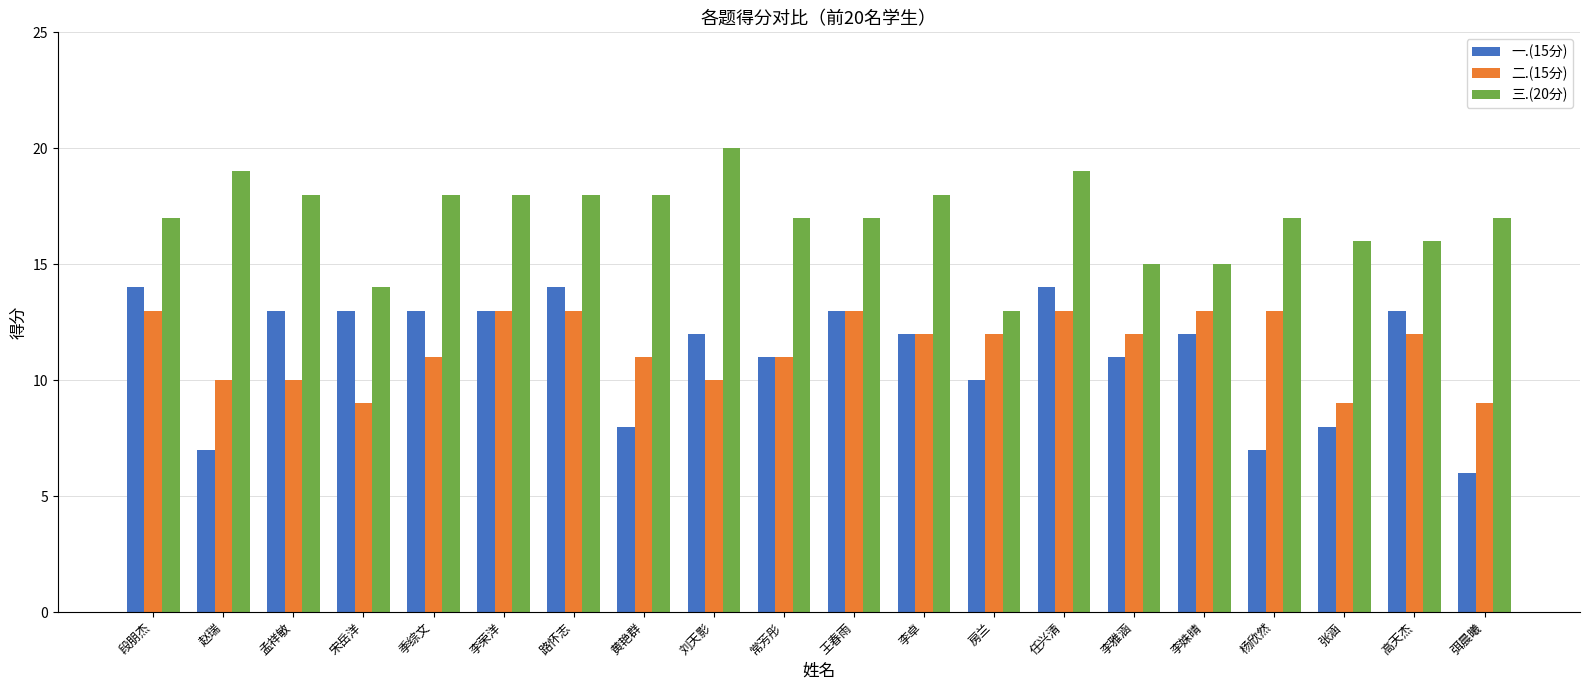

Reading right to left, transcribe all the data shown in this chart.

一.(15分): 弭晨曦=6	高天杰=13	张涵=8	杨欣然=7	李姝晴=12	李雅涵=11	任兴清=14	房兰=10	李卓=12	王春雨=13	常芳彤=11	刘天影=12	黄艳群=8	路怀志=14	李荣洋=13	季综文=13	宋岳洋=13	孟祥敏=13	赵瑞=7	段朋杰=14
二.(15分): 弭晨曦=9	高天杰=12	张涵=9	杨欣然=13	李姝晴=13	李雅涵=12	任兴清=13	房兰=12	李卓=12	王春雨=13	常芳彤=11	刘天影=10	黄艳群=11	路怀志=13	李荣洋=13	季综文=11	宋岳洋=9	孟祥敏=10	赵瑞=10	段朋杰=13
三.(20分): 弭晨曦=17	高天杰=16	张涵=16	杨欣然=17	李姝晴=15	李雅涵=15	任兴清=19	房兰=13	李卓=18	王春雨=17	常芳彤=17	刘天影=20	黄艳群=18	路怀志=18	李荣洋=18	季综文=18	宋岳洋=14	孟祥敏=18	赵瑞=19	段朋杰=17